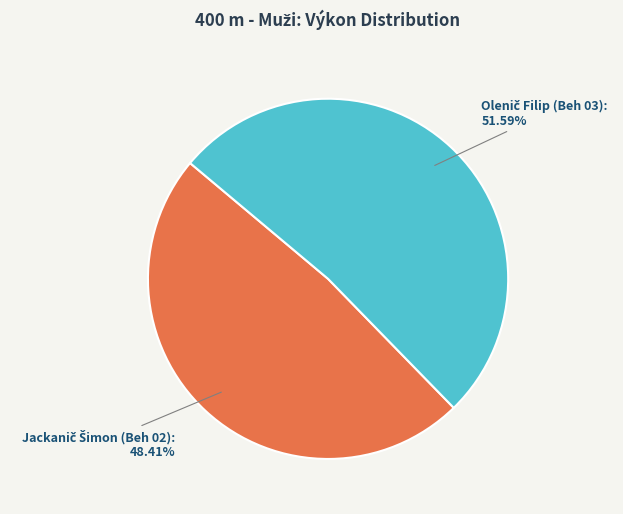

Is there any slice that represents more than half of the pie?

Yes